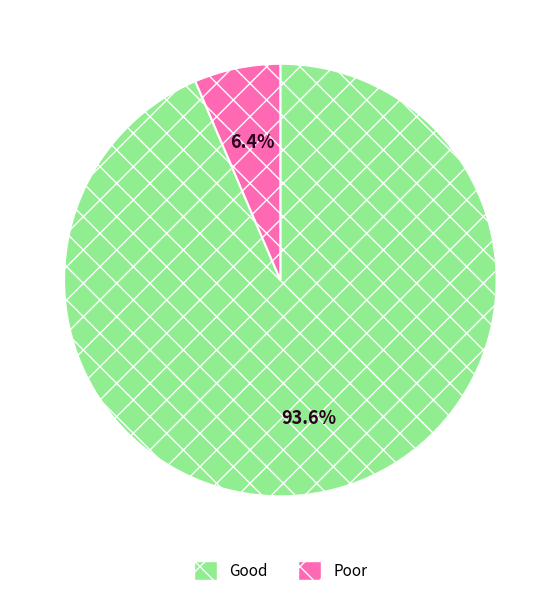

Count the number of slices in the pie.

2